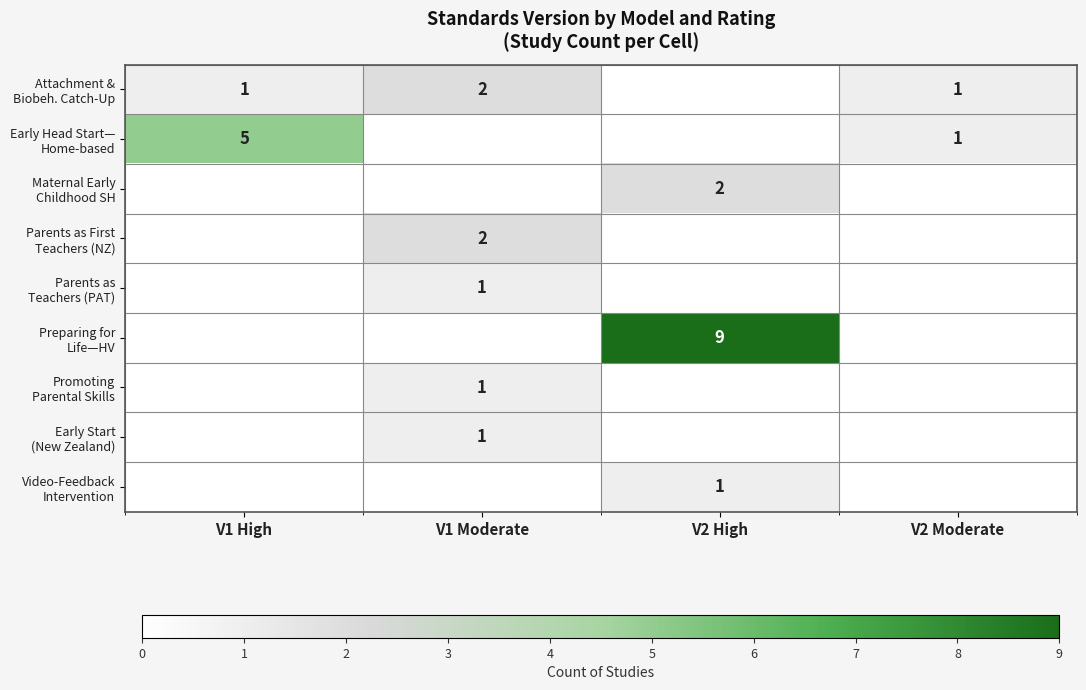

Which series has the widest spread of values?

Preparing for Life—HV